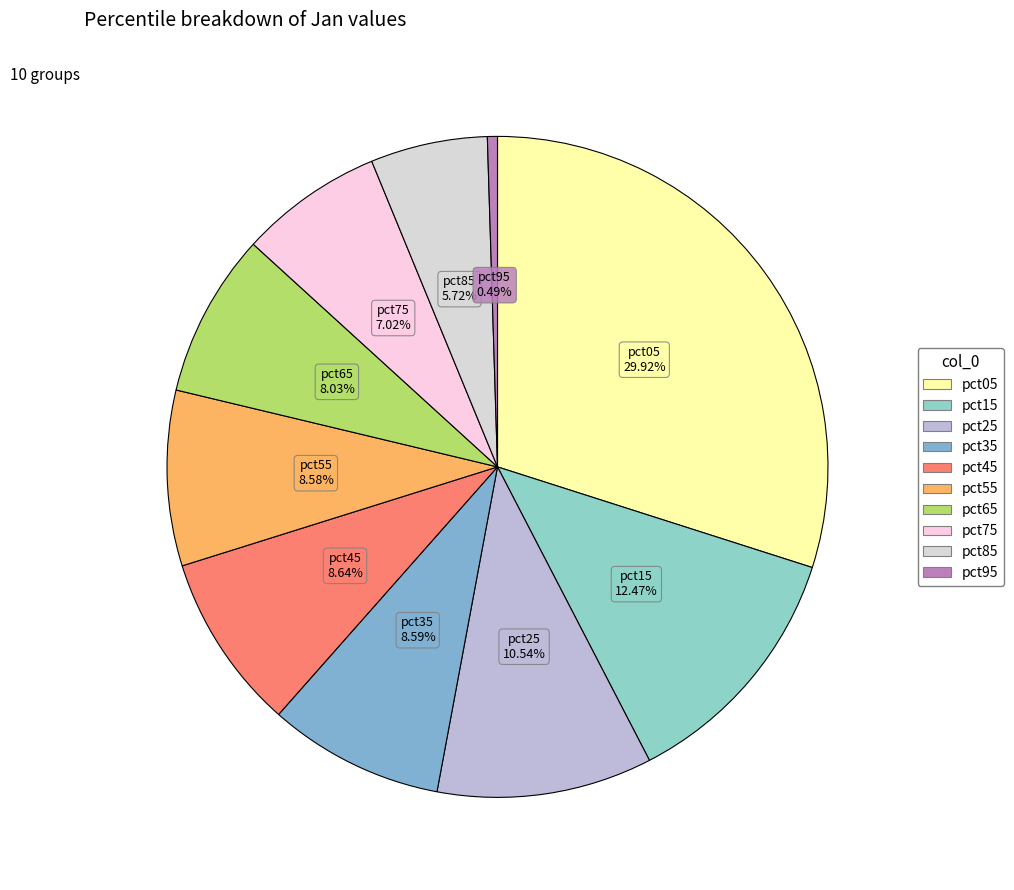

Approximately how many times larger is the value at pct85 compared to pct45?

0.7